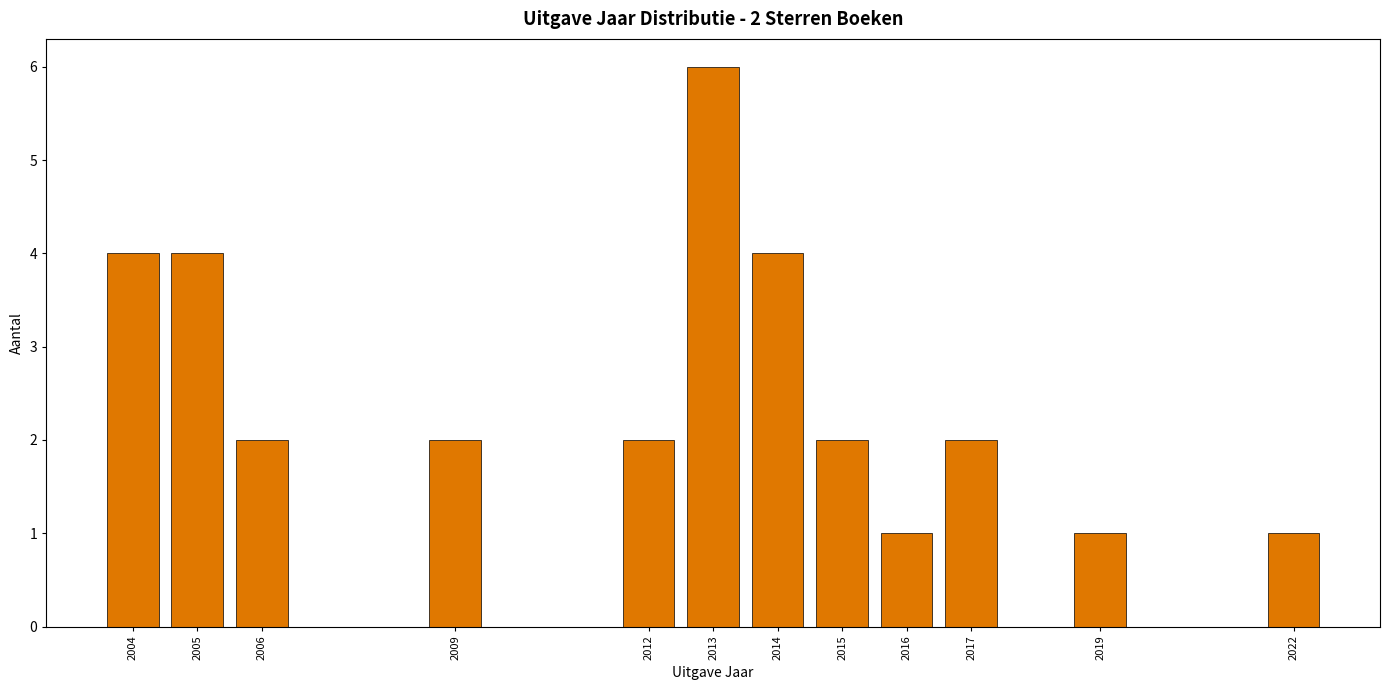

Reading left to right, list all the values displayed in this chart.

4	4	2	2	2	6	4	2	1	2	1	1